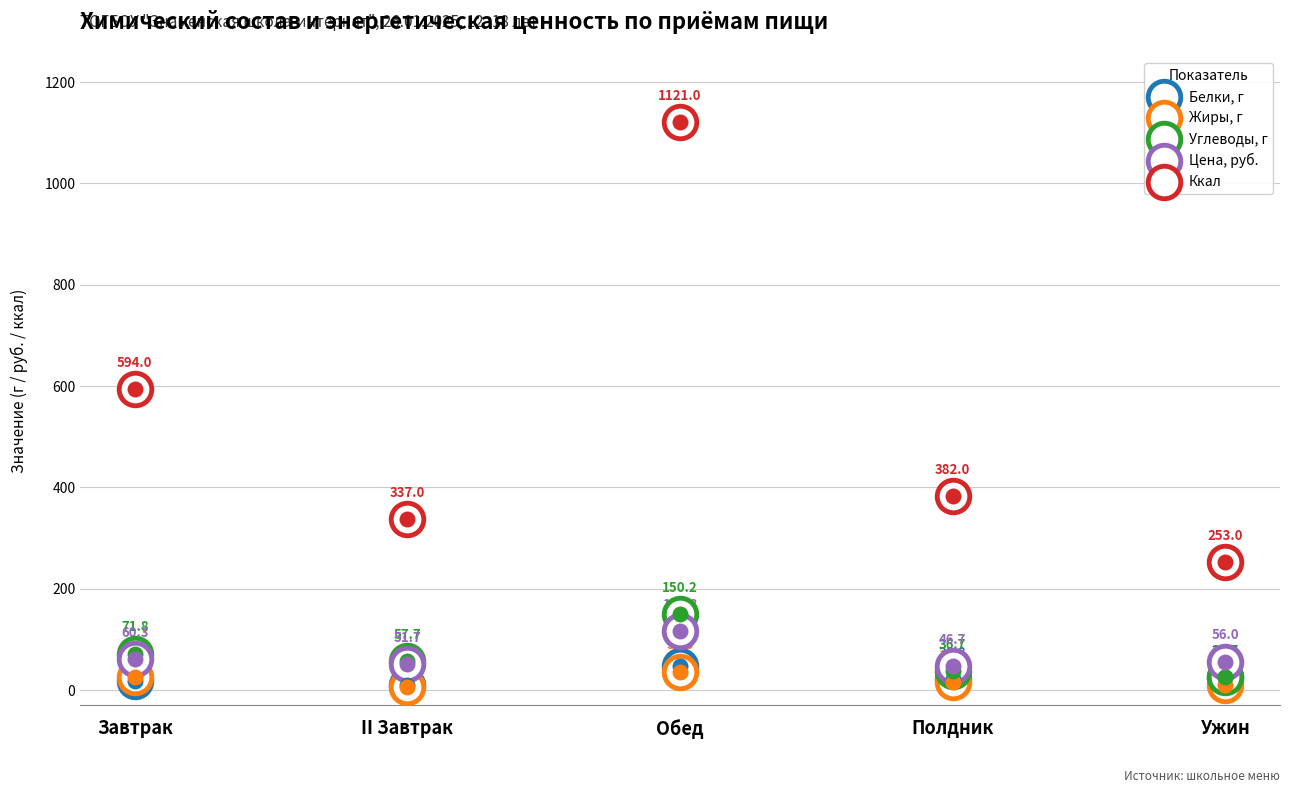

At which category is the sum across all series the highest?

Обед